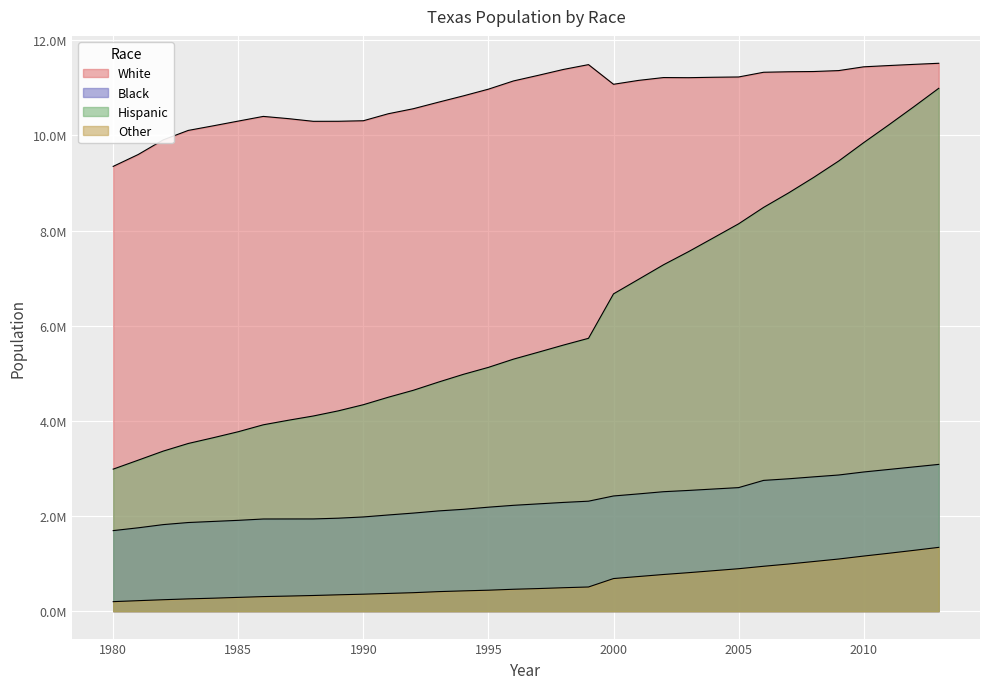

True or false: White has more than 0 points higher than both neighbors.

True